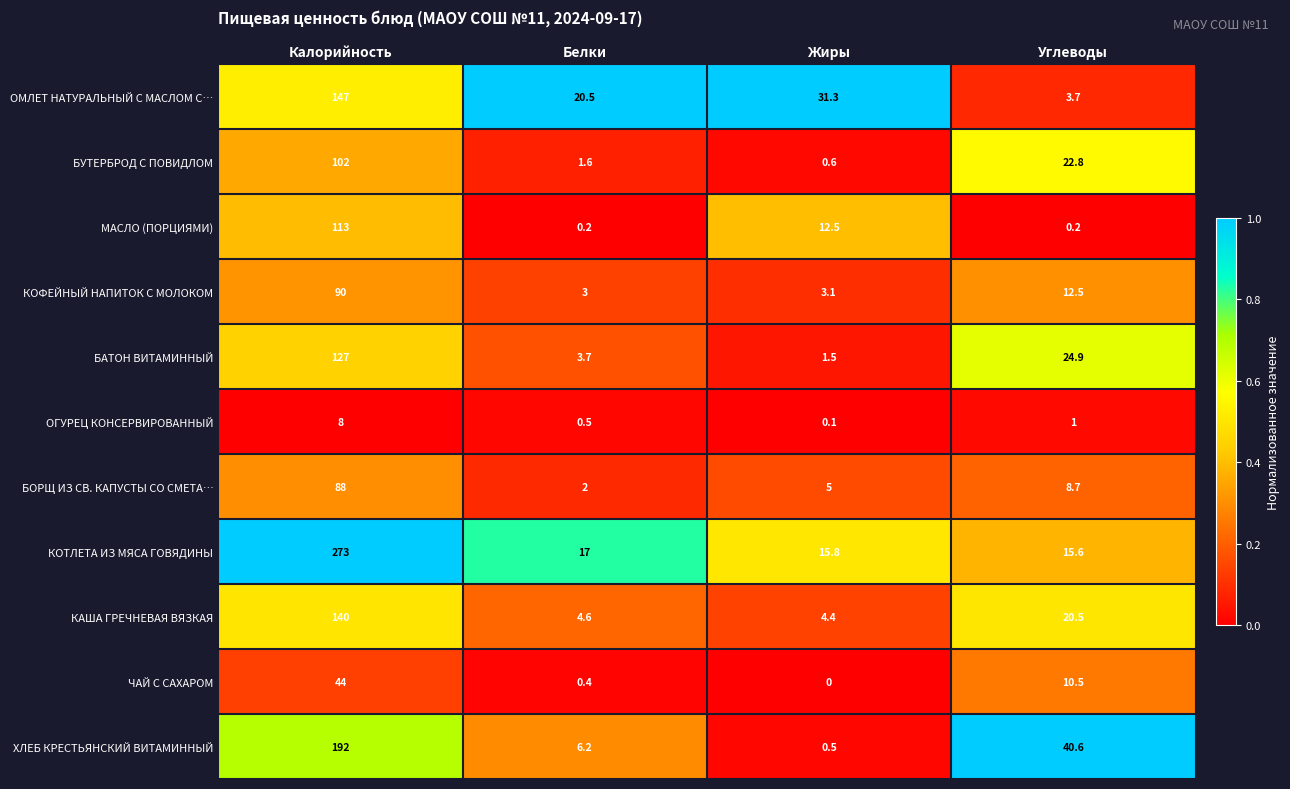

Is it true that ОГУРЕЦ КОНСЕРВИРОВАННЫЙ equals 0.5 at Белки?

True